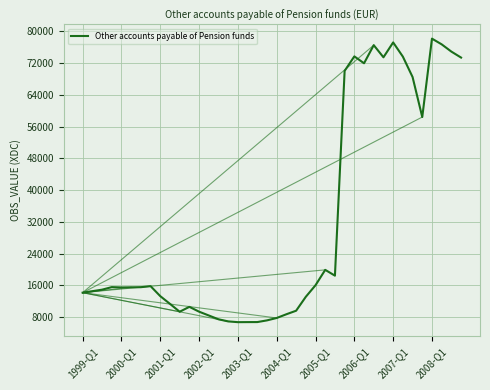

What is the difference between the maximum and minimum values?

71478.6